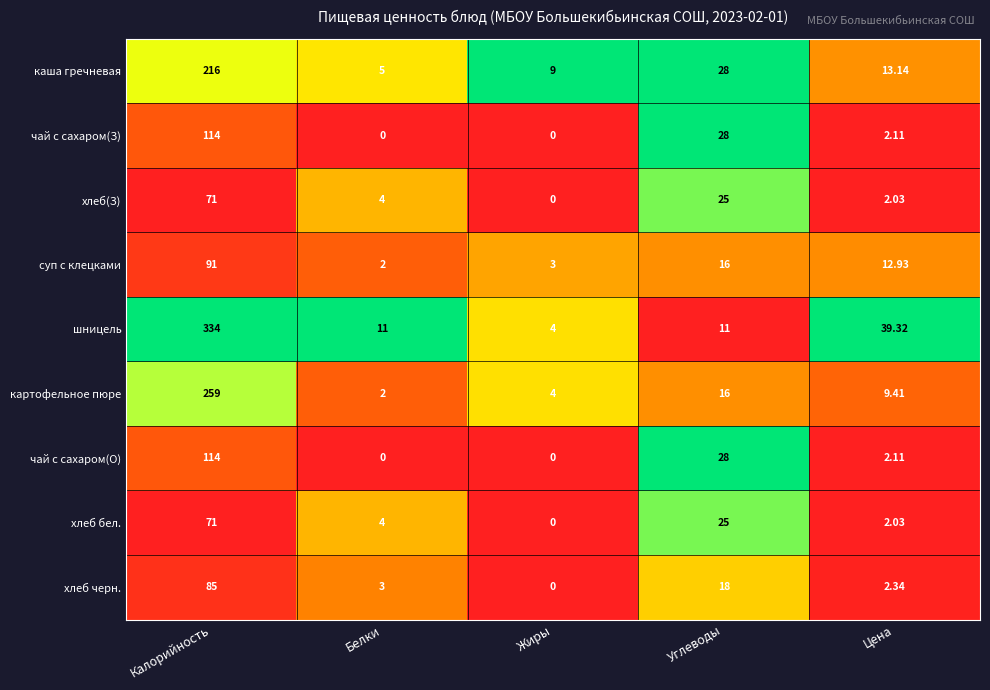

Which category has the highest value in the хлеб черн. series?

Калорийность